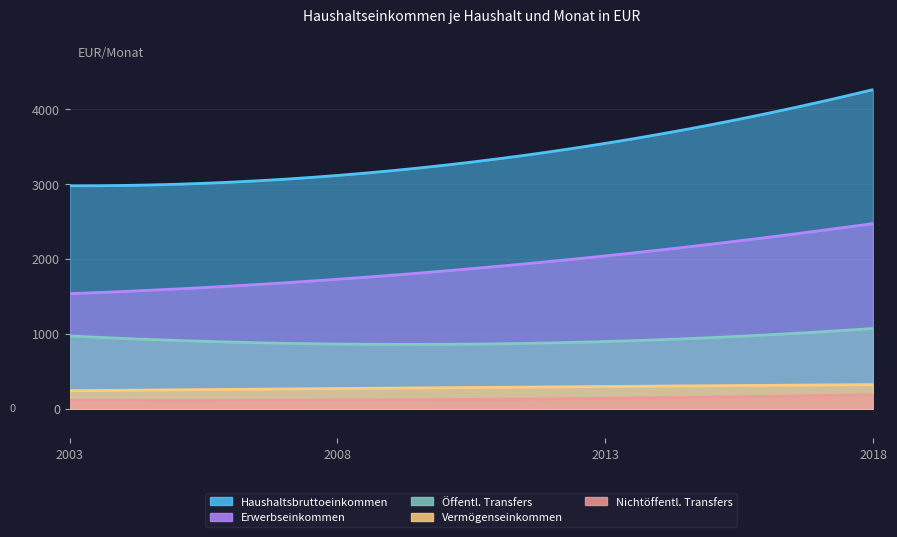

What value does the Einnahmen aus Vermögen series have at 2018, to the nearest 5?

320